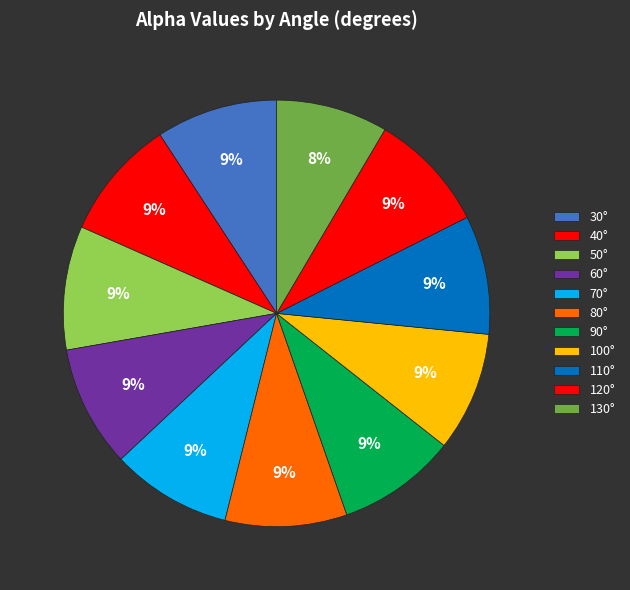

How many slices are in this pie chart?

11